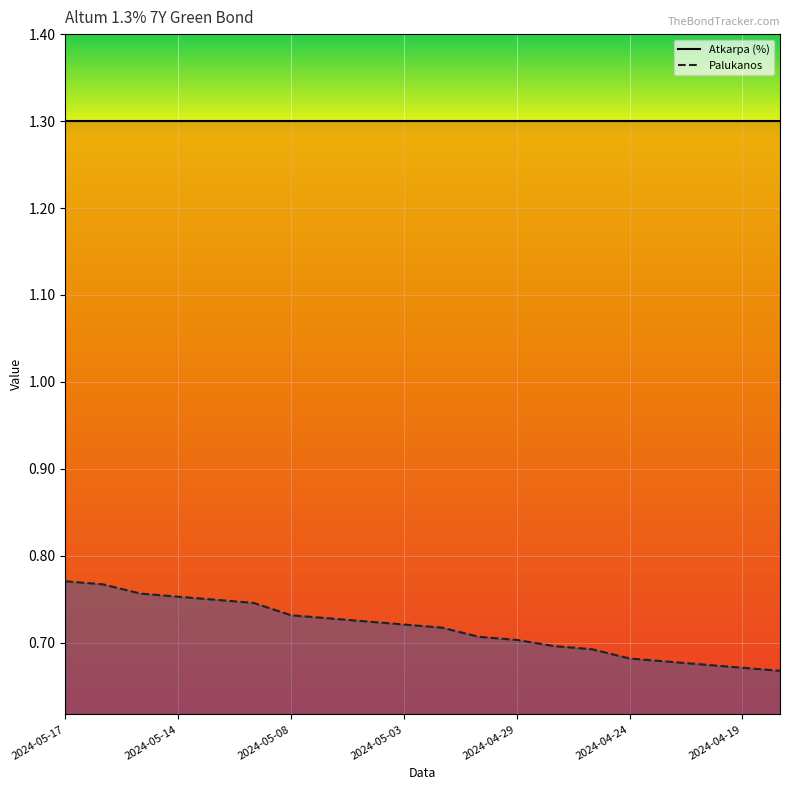

Is it true that the value at 2024-05-02 is 1.2?

False